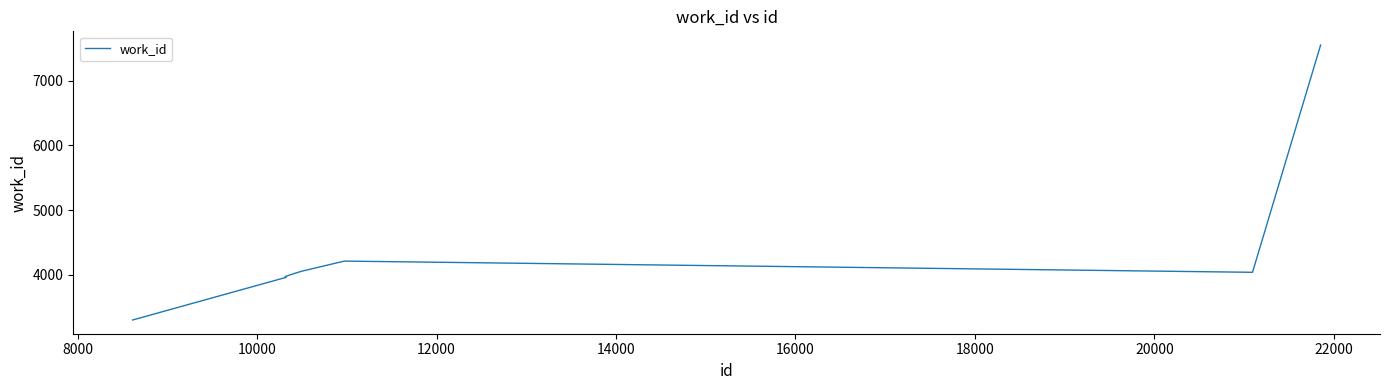

What is the maximum value shown in the chart?

7548